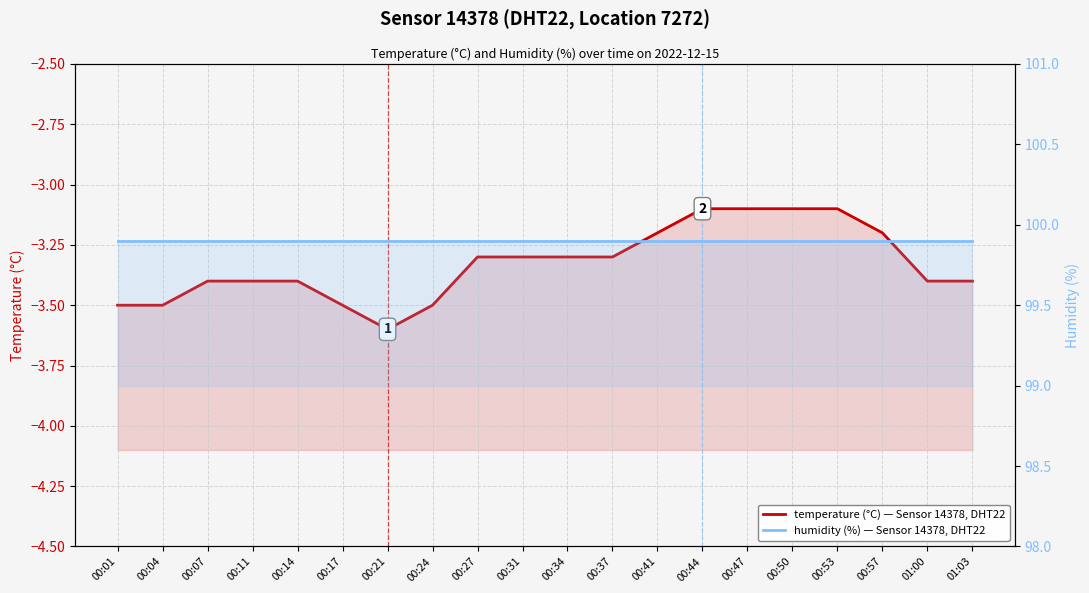

What is the spread (max minus min) of values at 00:50?

103.0